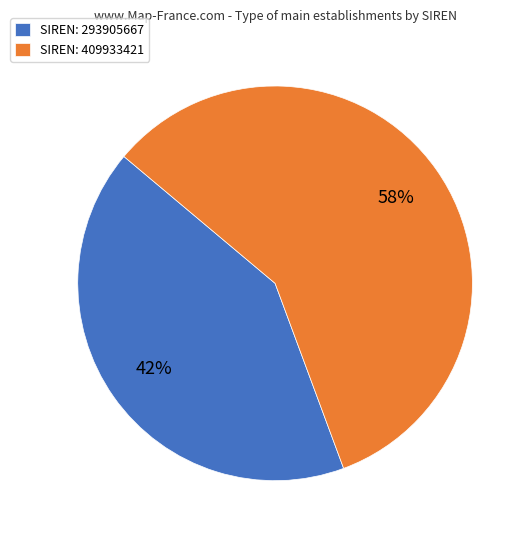

Is it true that SIREN: 293905667 is 27% of the pie?

False